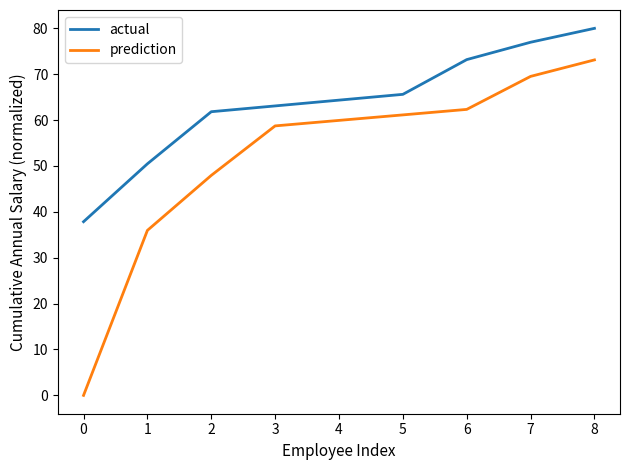

True or false: actual and prediction intersect in this chart.

False